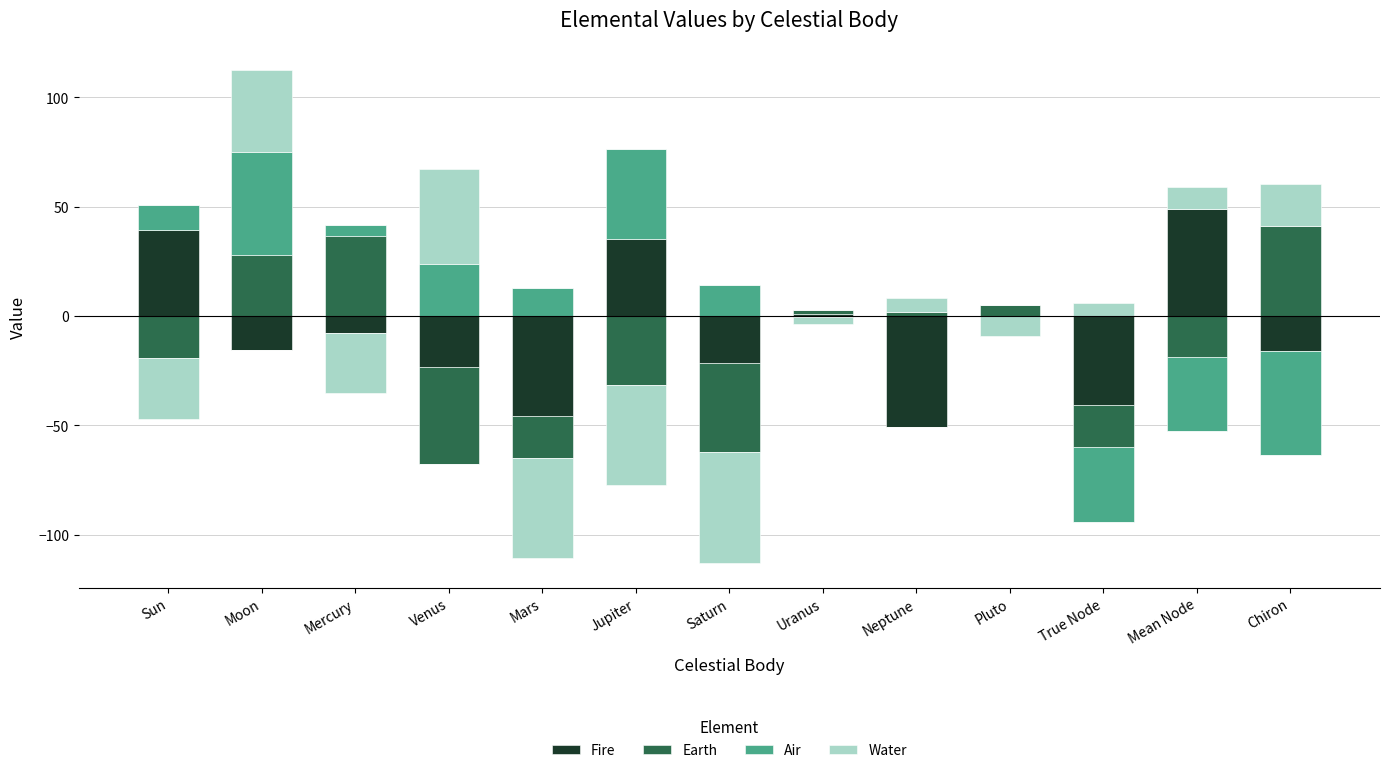

Is it true that Air equals 20.7 at Mars?

False